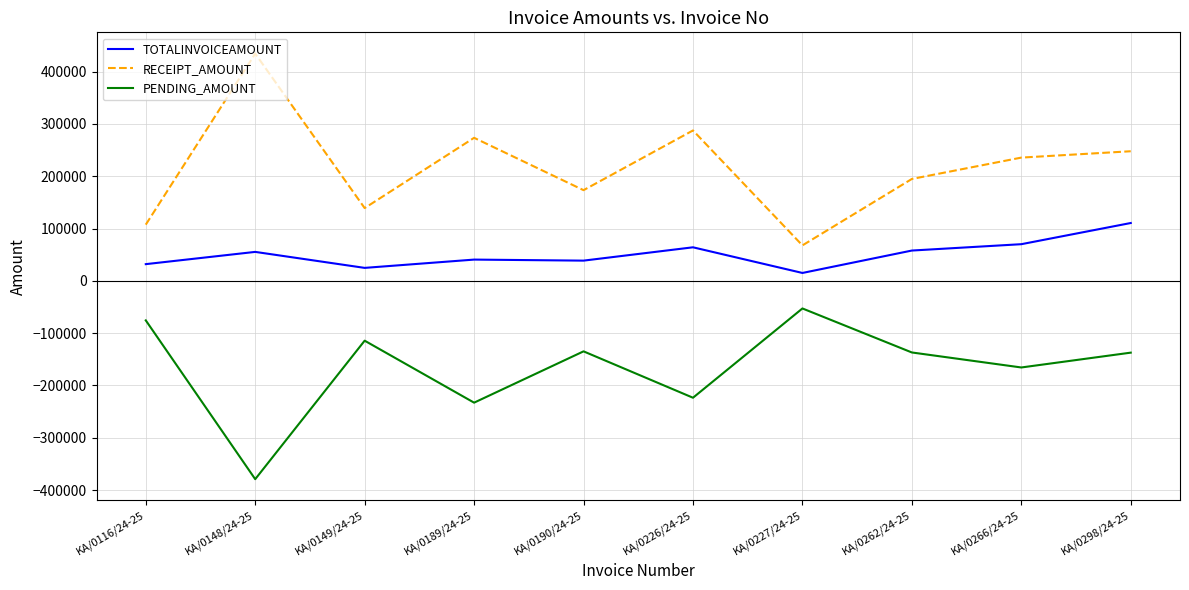

What is the sum of all PENDING_AMOUNT values?

-1652306